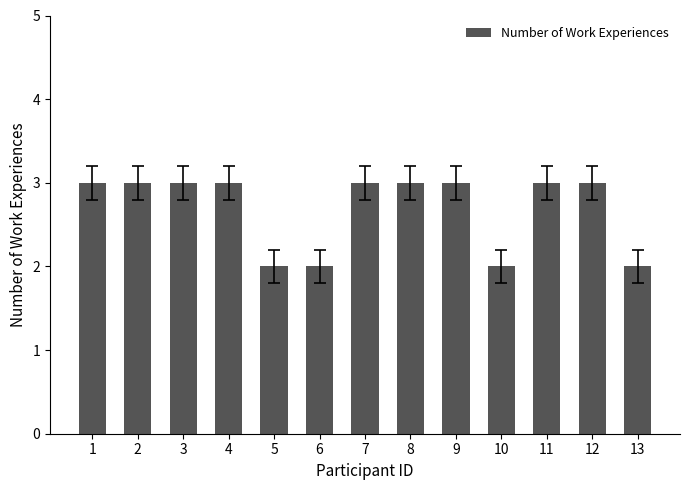

How many values are between 2 and 3?

13